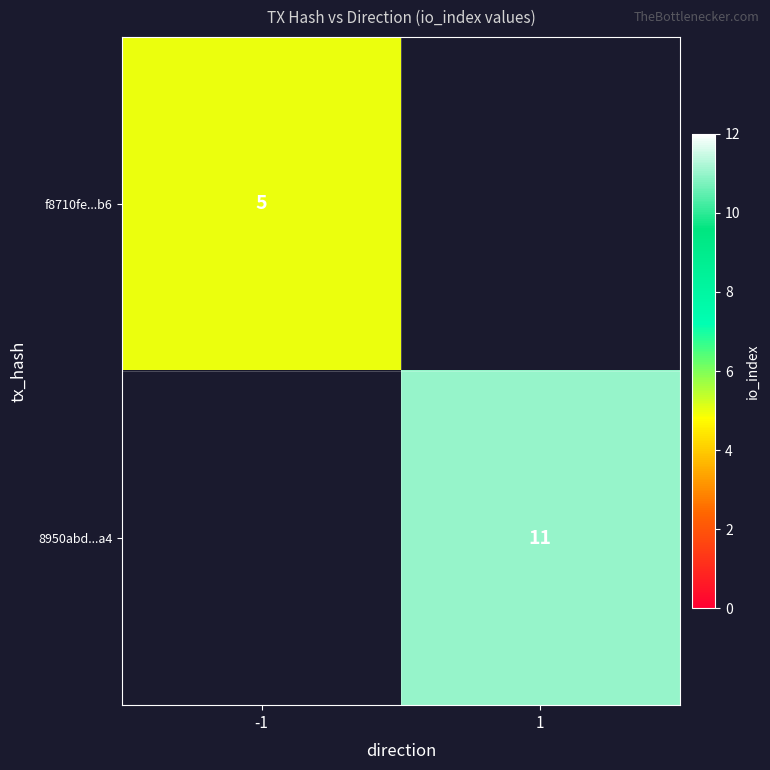

True or false: f8710fe...b6 has a value of 2 at -1.

False